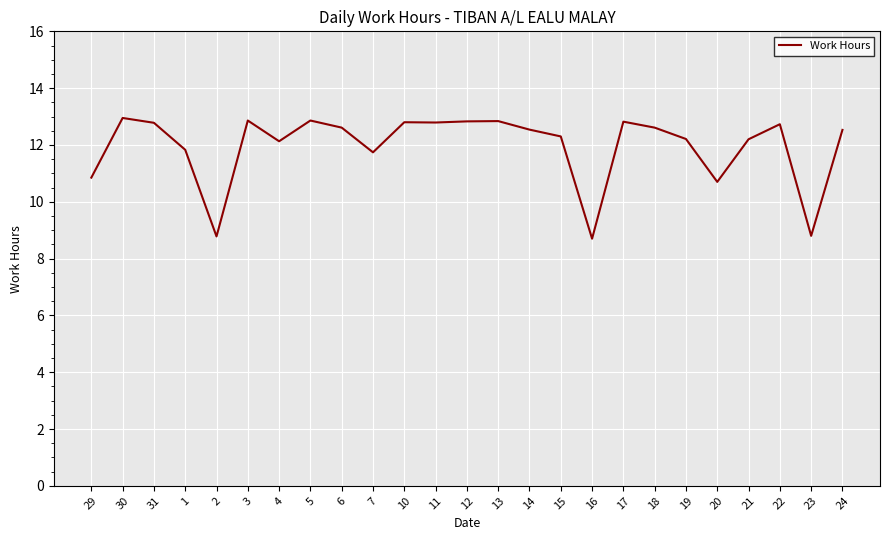

What is the smallest value displayed?

8.7